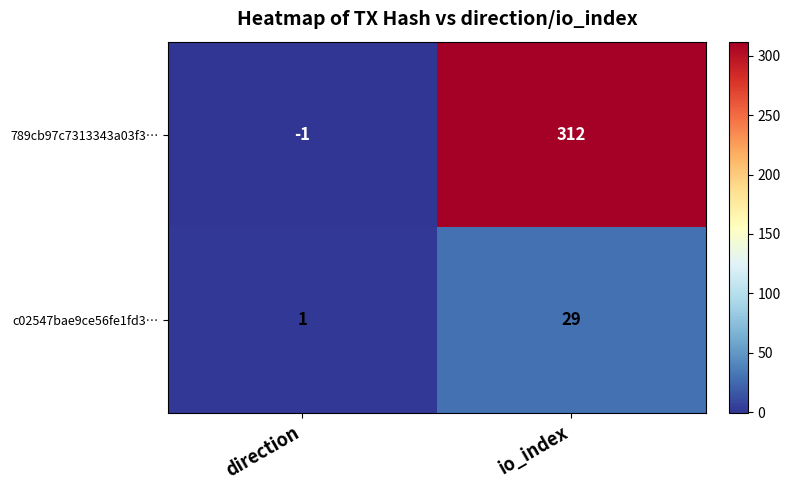

List the labels in order of 789cb97c7313343a03f3… value, largest first.

io_index, direction